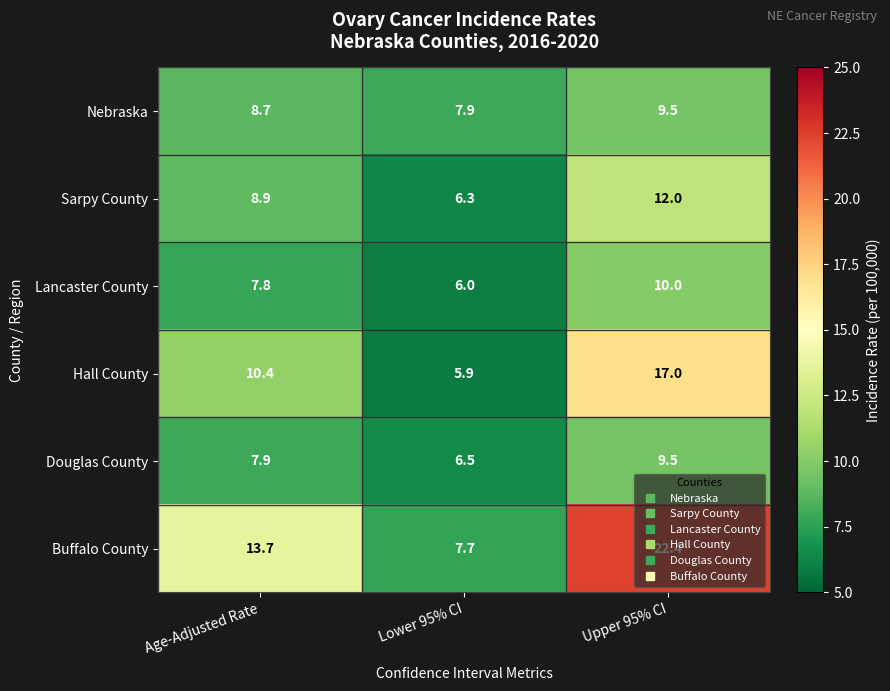

What is the sum of the Lancaster County values at Upper 95% CI and Age-Adjusted Rate?

17.8